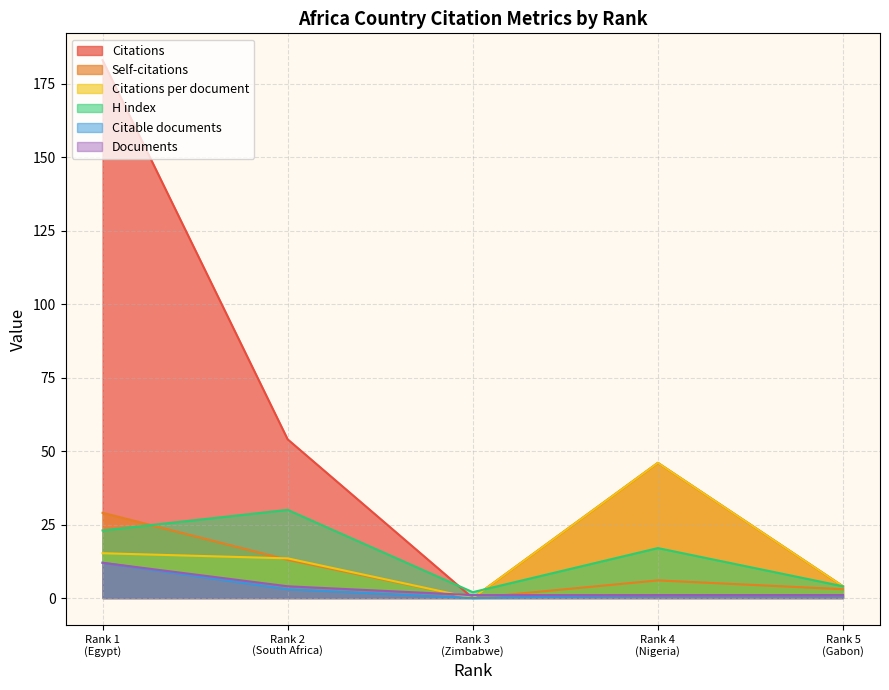

What is the difference between the highest and lowest values at South Africa?

51.0